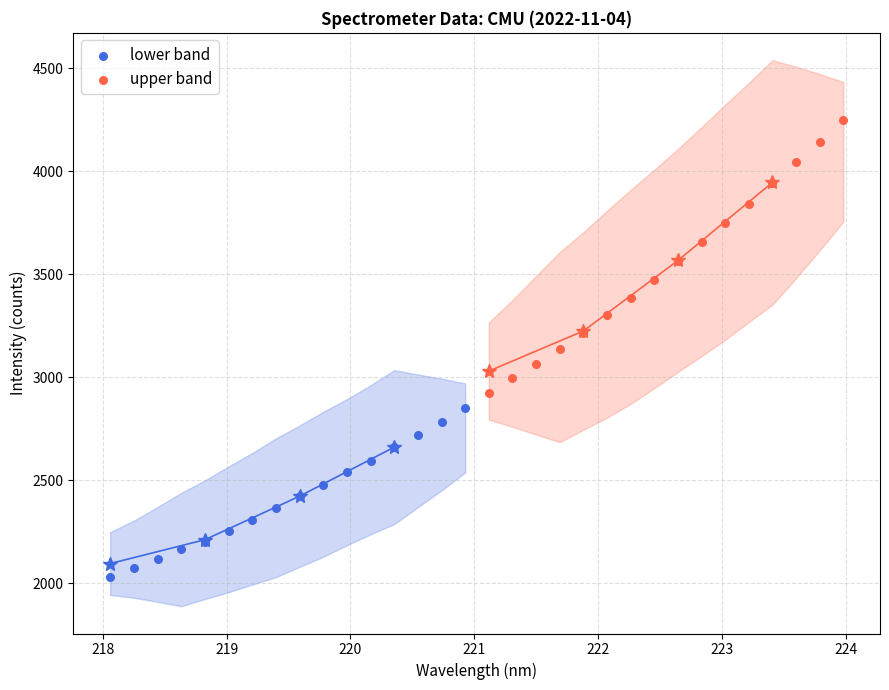

Which series has the widest spread of Y values?

upper band